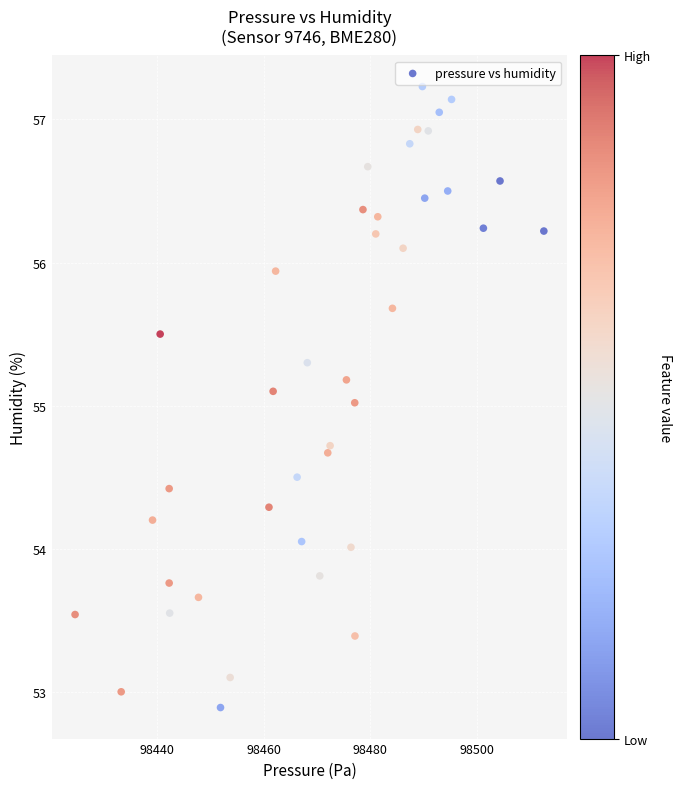

What is the range of Y values (max minus min)?

4.3